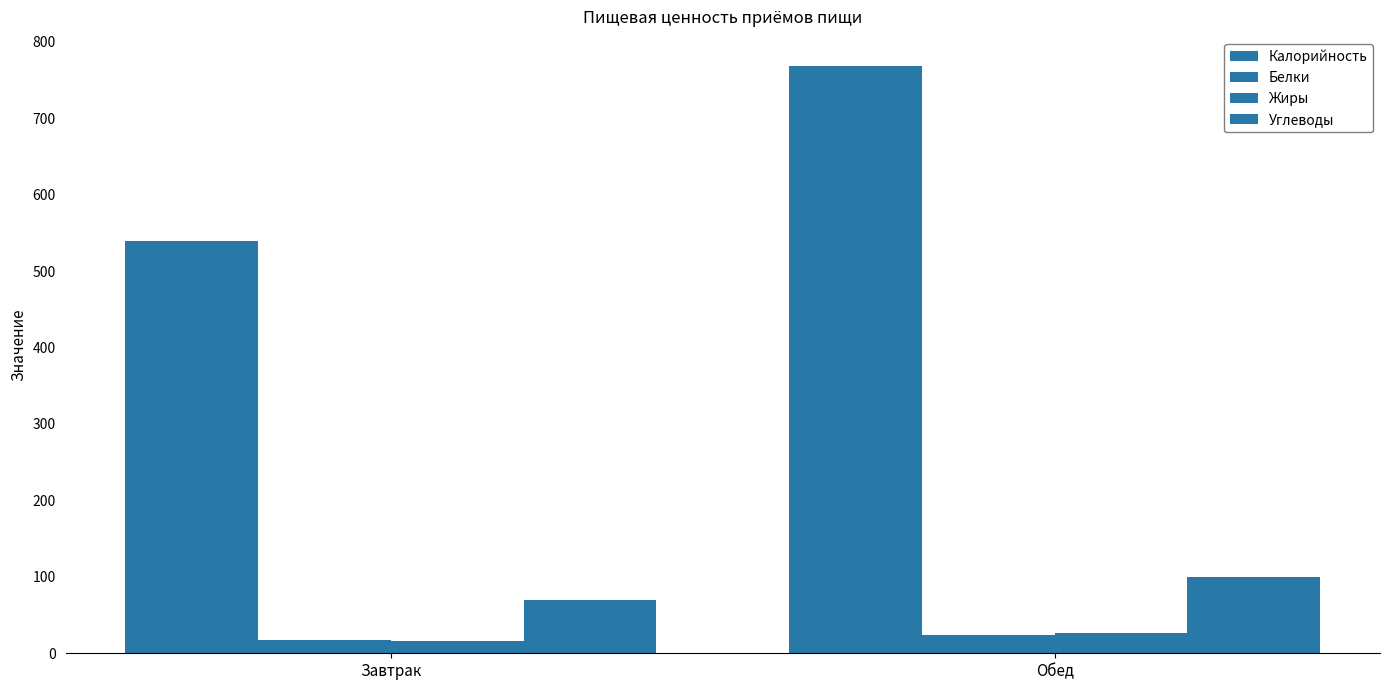

The value of Белки at Обед is 8. True or false?

False